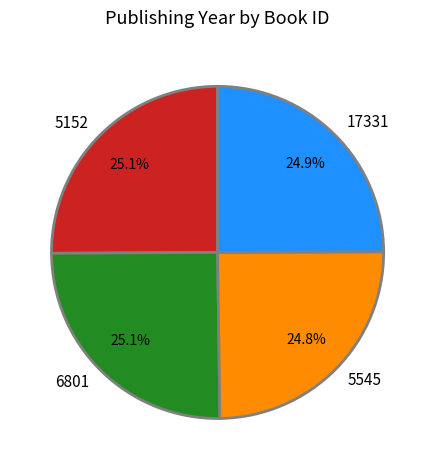

Is 5152 the majority of the pie?

No